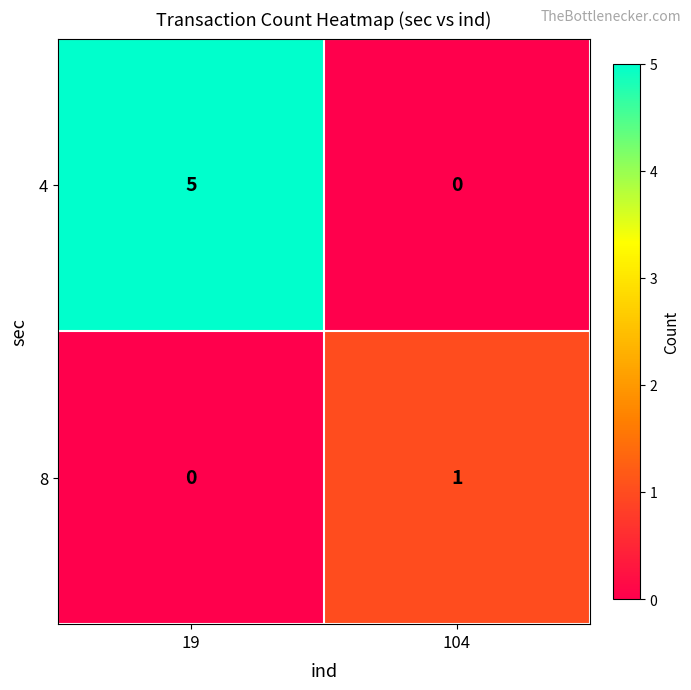

Rank the series by their maximum value, from lowest to highest.

8, 4